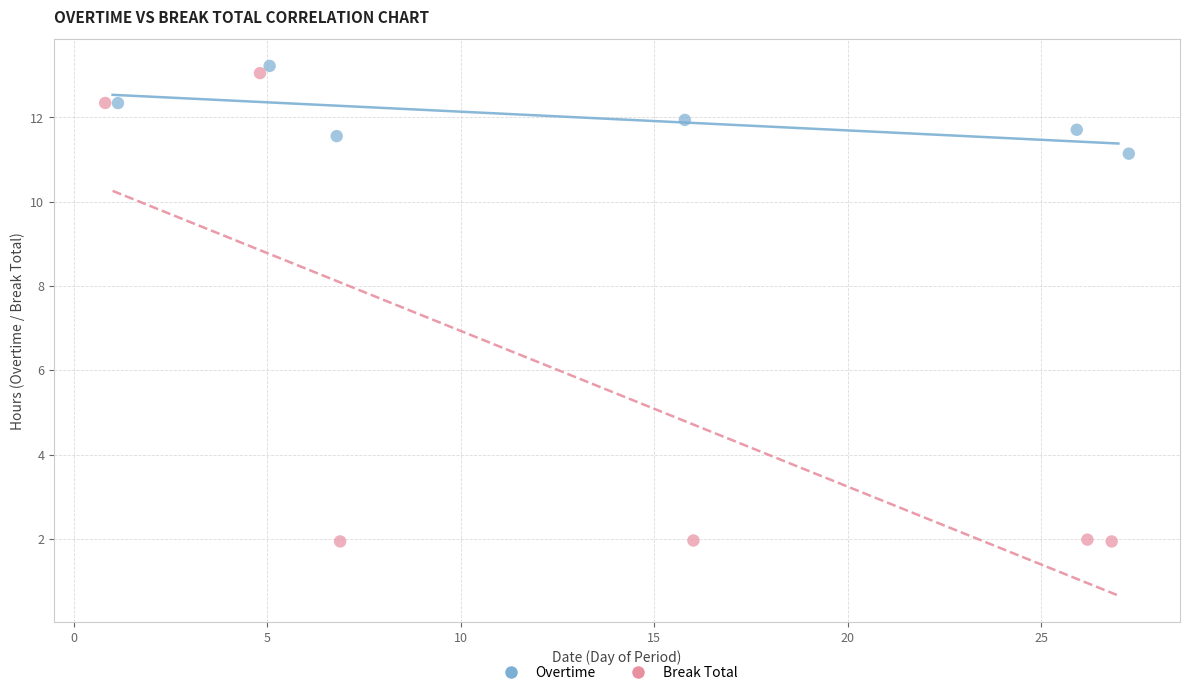

Which series has the widest spread of Y values?

Break Total